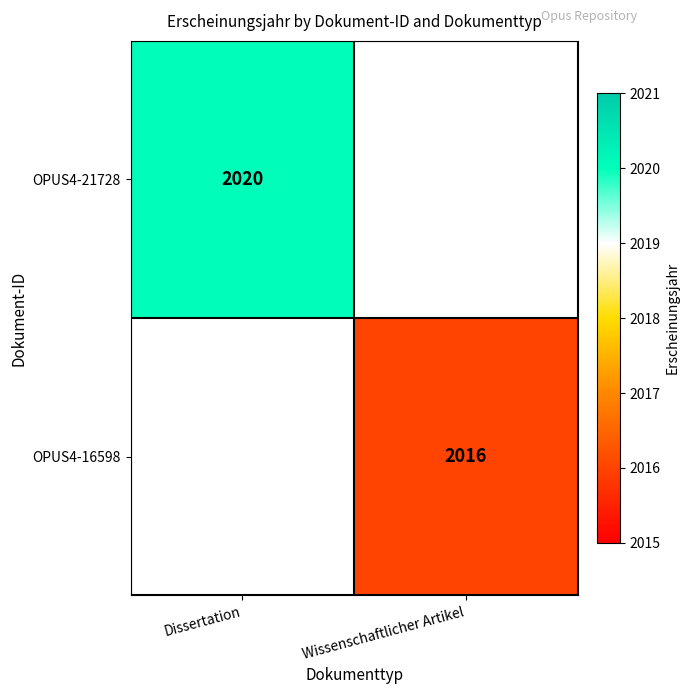

The OPUS4-21728 series shows 2020 at Dissertation. True or false?

True